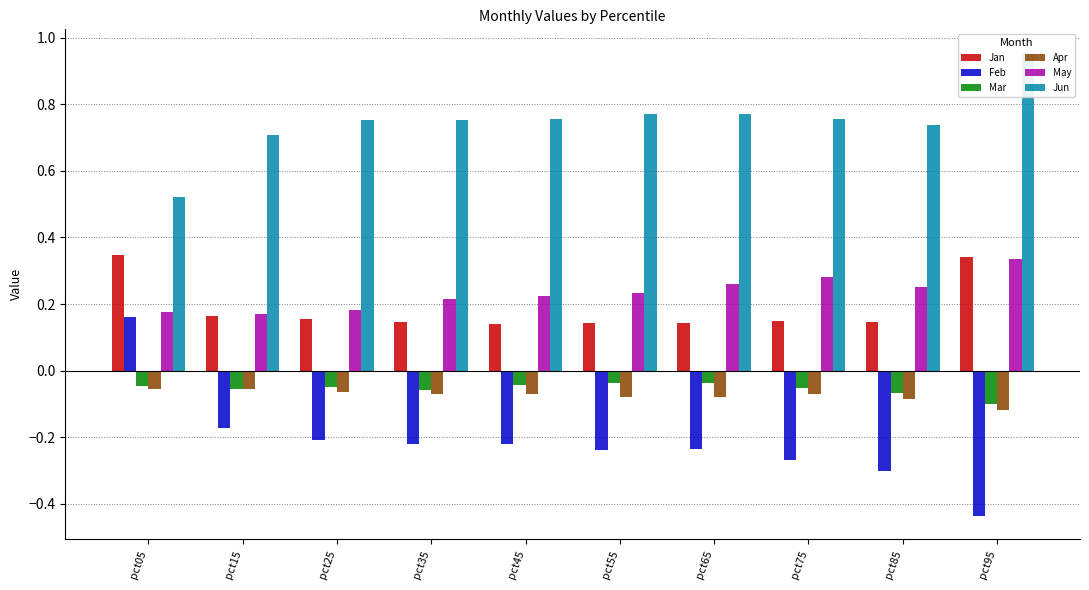

Which has a higher value, pct55 or pct15?

pct15